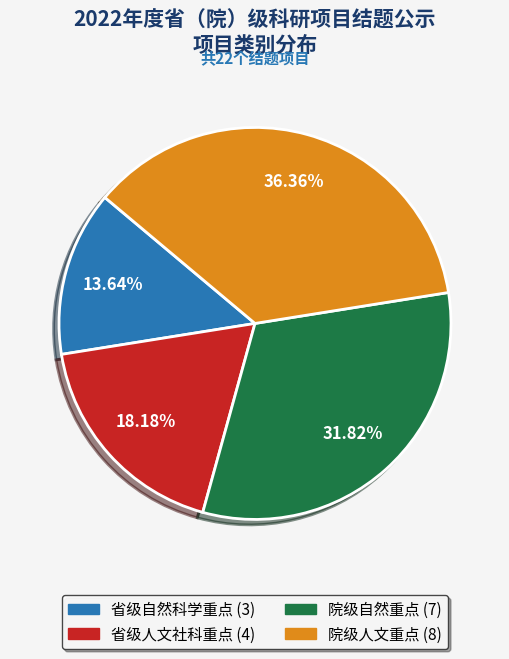

Do 院级人文重点 and 省级人文社科重点 together represent more than half of the pie?

Yes